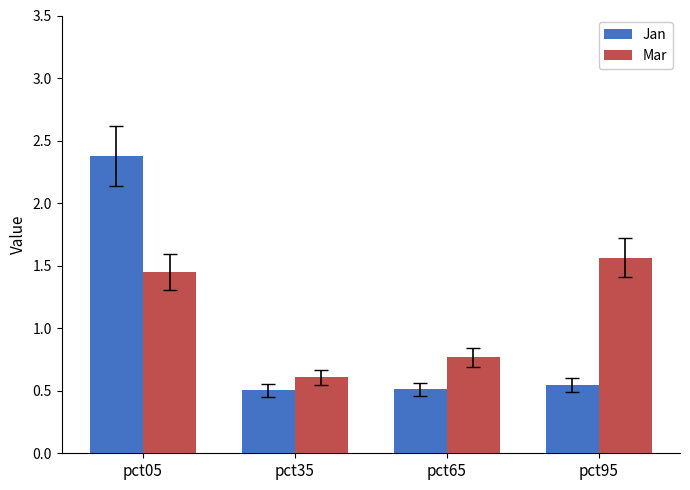

The value of Mar at pct35 is 0.9. True or false?

False